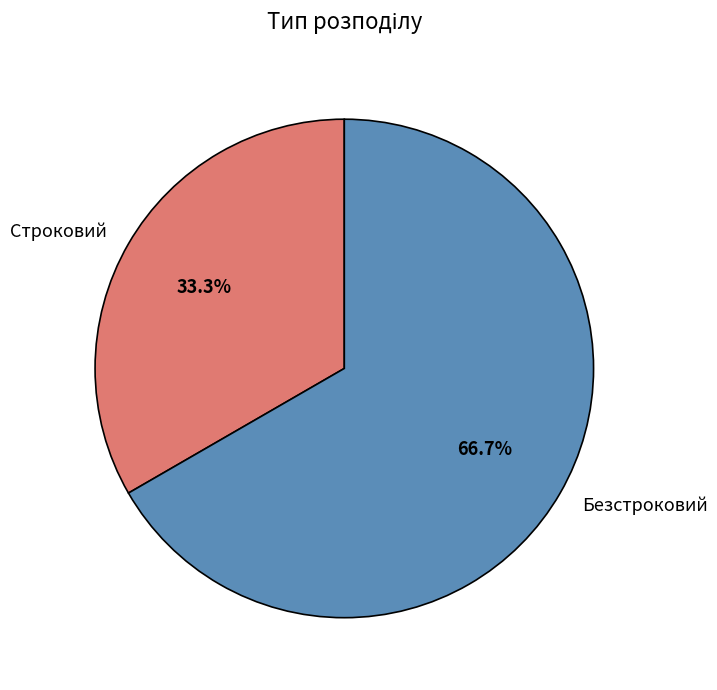

What portion of the pie excludes Строковий?

66.7%